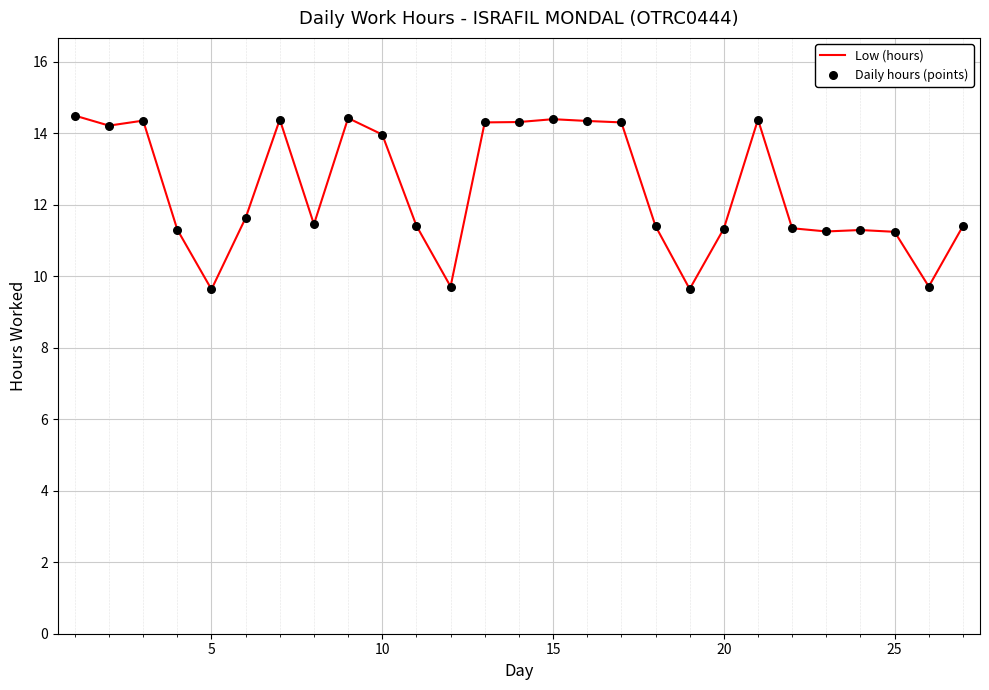

What is the difference between the maximum and minimum values?

4.9